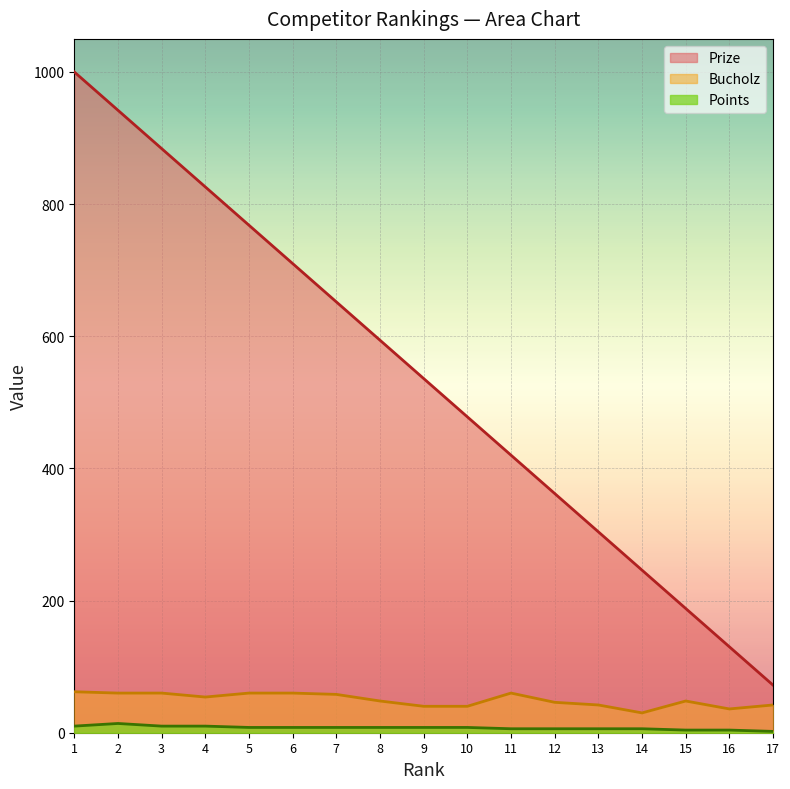

At 11, list the series in order from largest to smallest.

Prize, Bucholz, Points